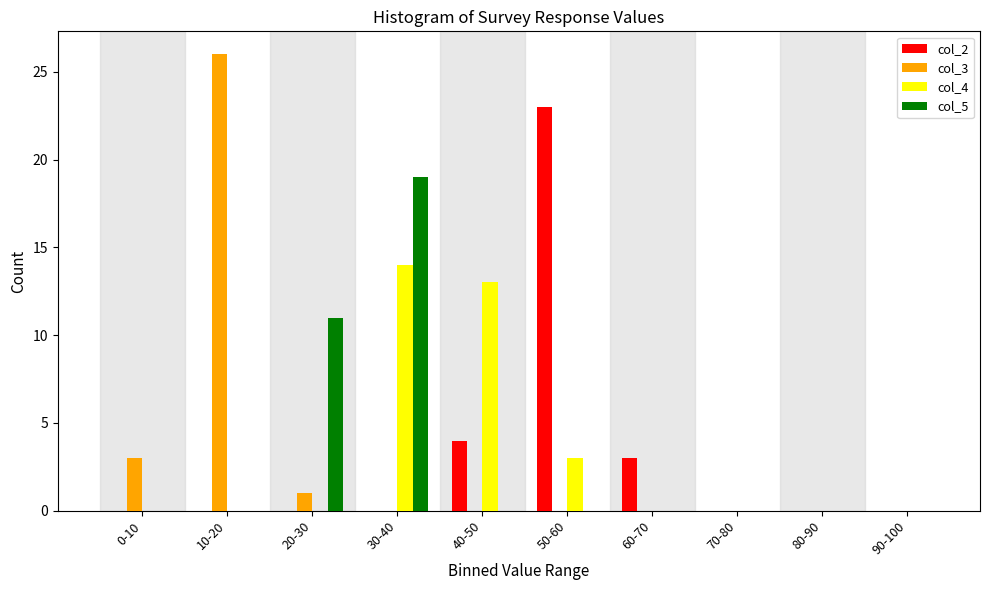

Between 0-10 and 40-50, which series saw the biggest shift?

col_4